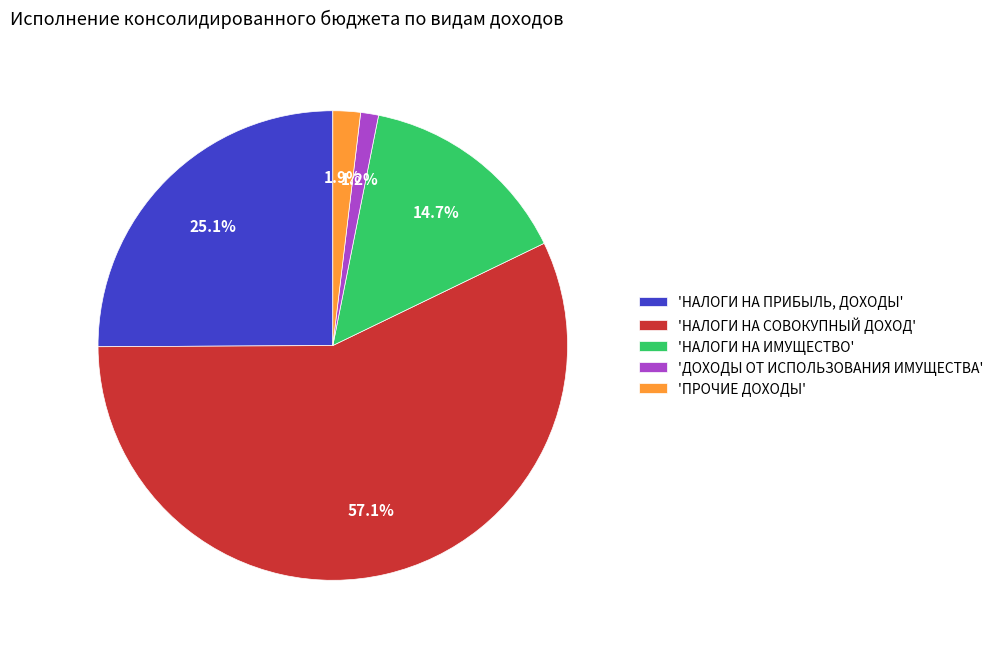

Between 'НАЛОГИ НА СОВОКУПНЫЙ ДОХОД' and 'НАЛОГИ НА ИМУЩЕСТВО', which is larger?

'НАЛОГИ НА СОВОКУПНЫЙ ДОХОД'